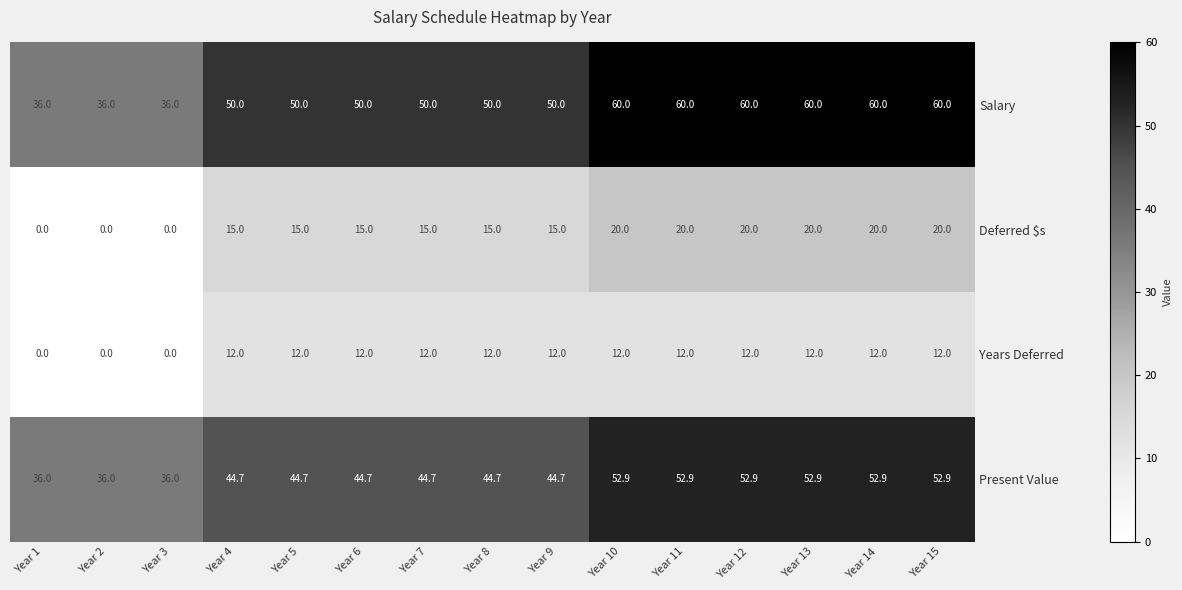

What value does the Deferred $s series have at Year 4?

15.0